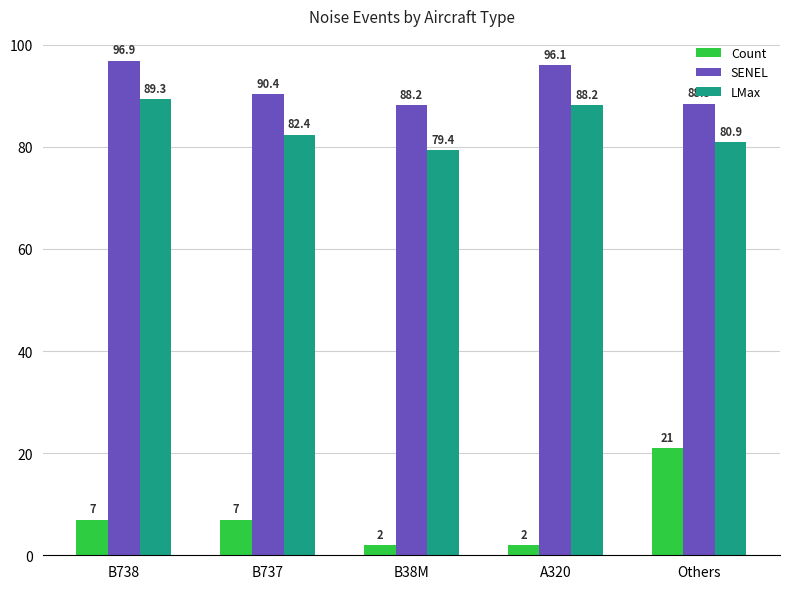

What is the value of the Count bar at the 1st from the left?

7.0